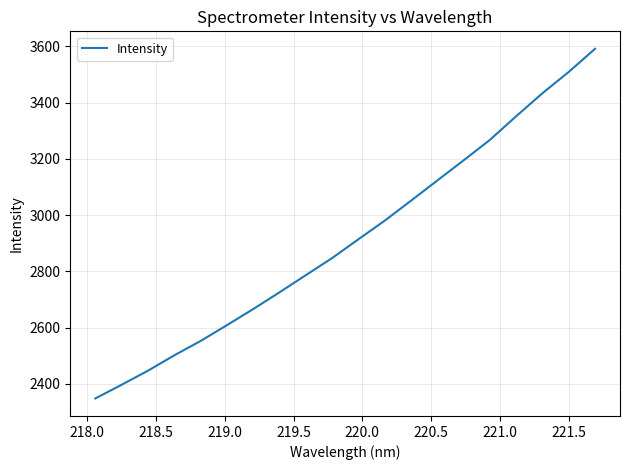

Does the chart have visible grid lines?

Yes